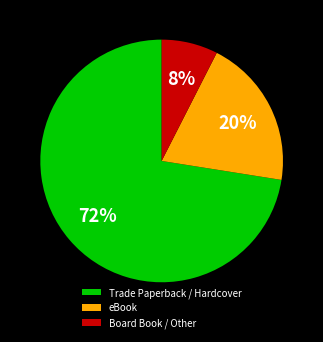

How many slices are in this pie chart?

3